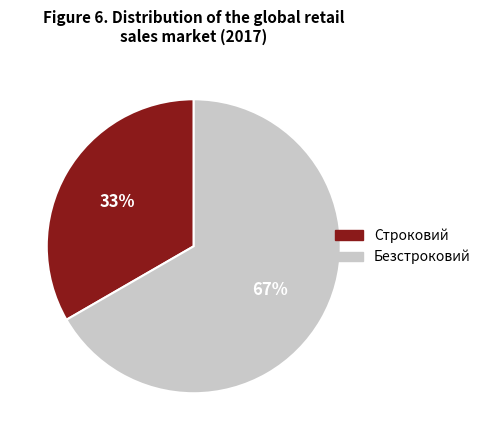

How many slices are in this pie chart?

2